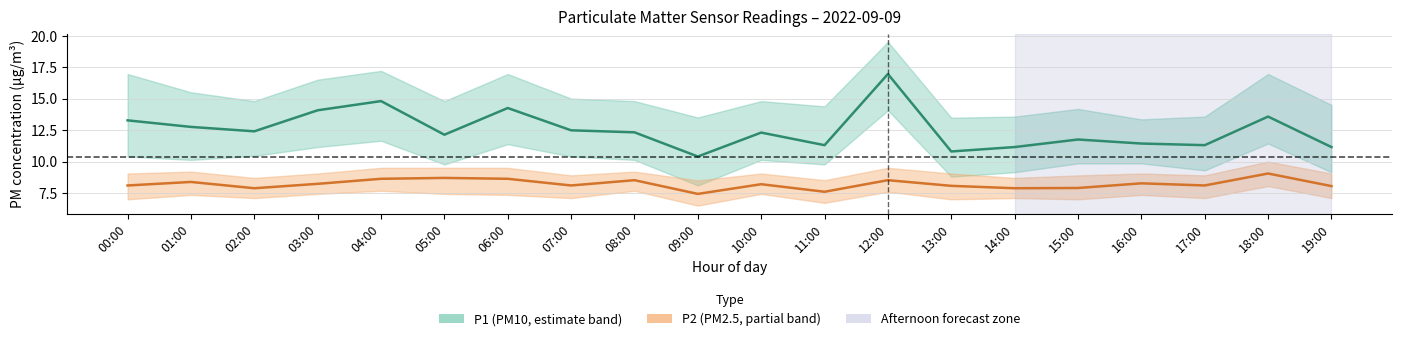

How many interior local peaks does the P1 (PM10) series have?

6